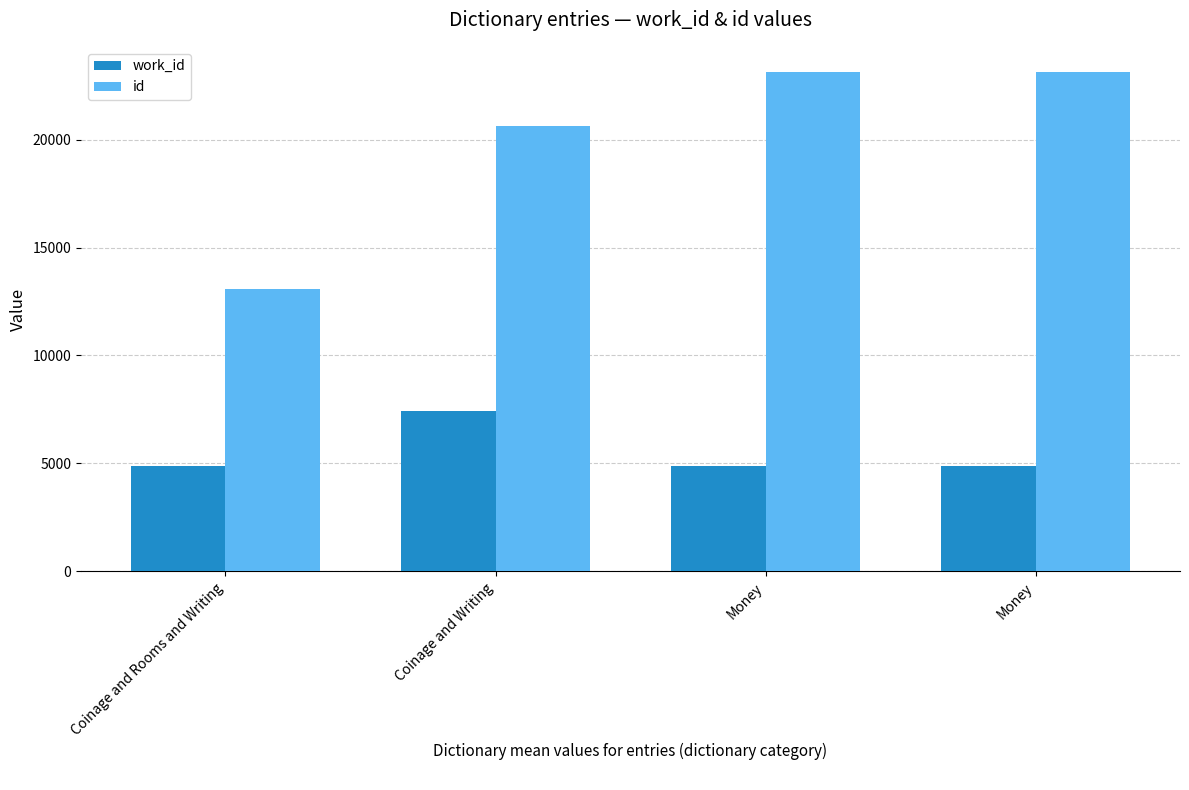

What is the difference between the second highest and minimum values in the work_id series?

28